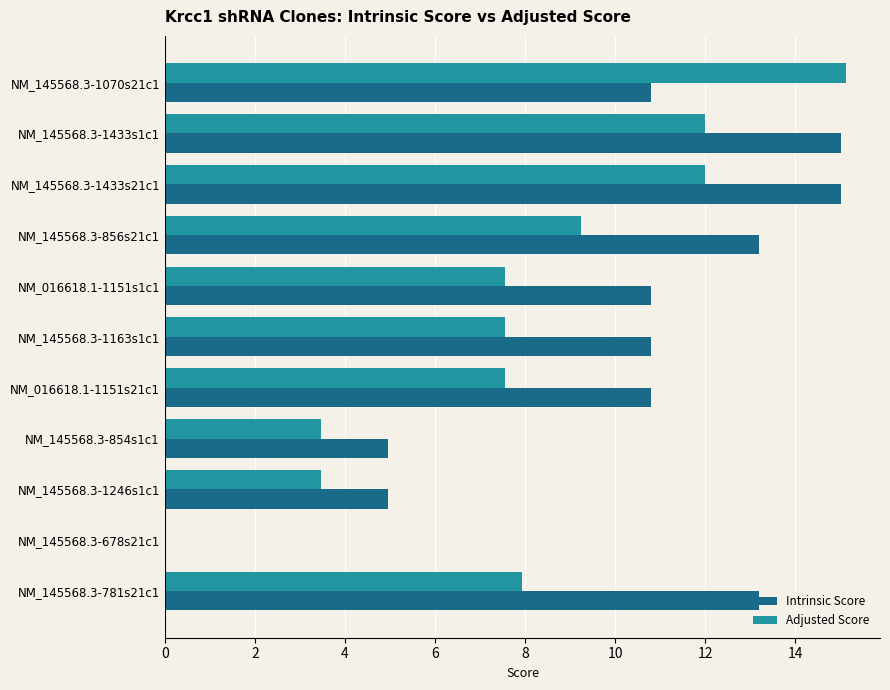

At which label does Adjusted Score reach its peak?

NM_145568.3-1070s21c1